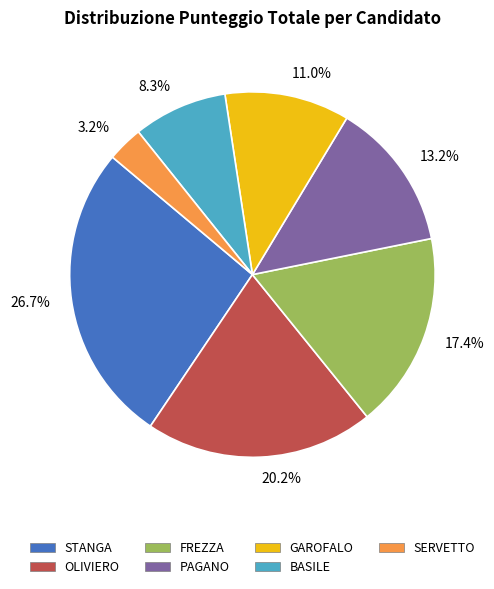

How many segments does this pie chart have?

7